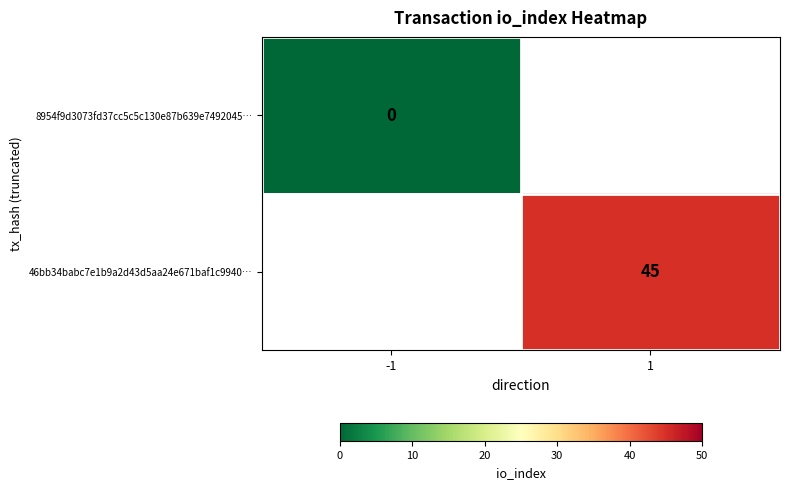

Is it true that 46bb34babc7e1b9a2d43d5aa24e671baf1c9940… equals 17 at 1?

False